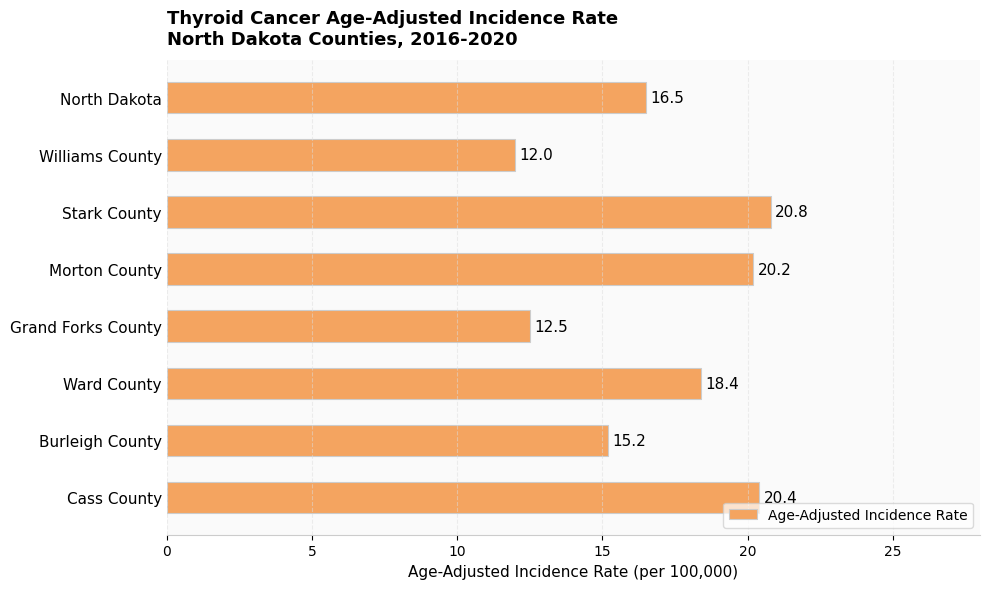

Between Morton County and Burleigh County, which is larger?

Morton County